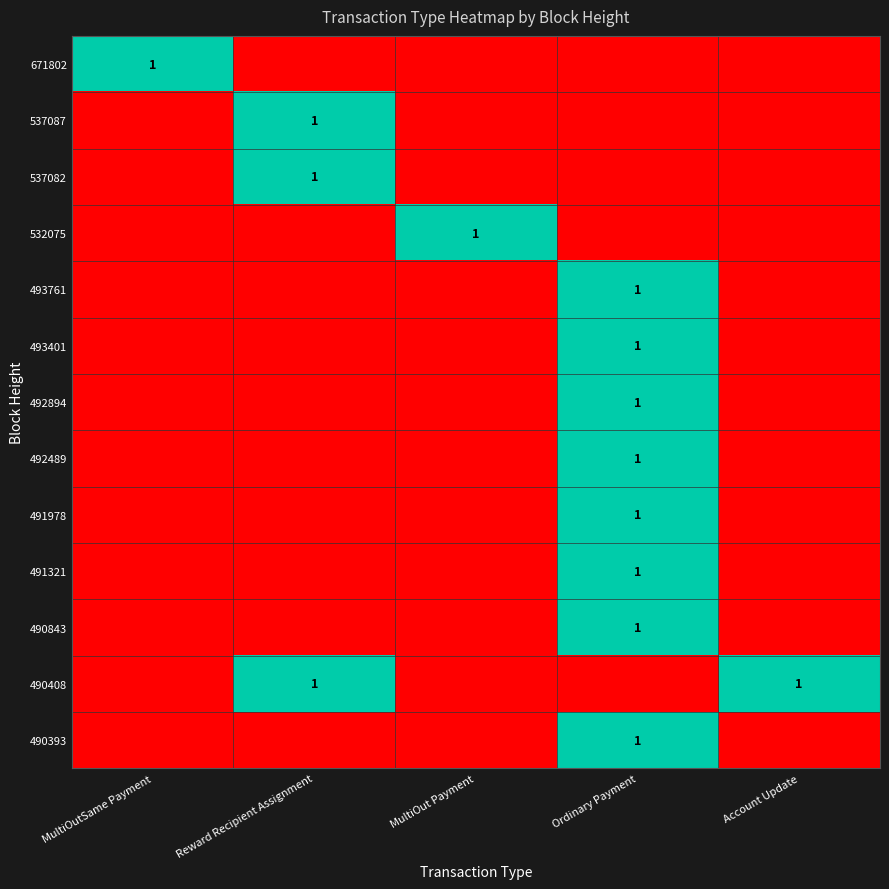

Is it true that 490843 equals 1 at Ordinary Payment?

True